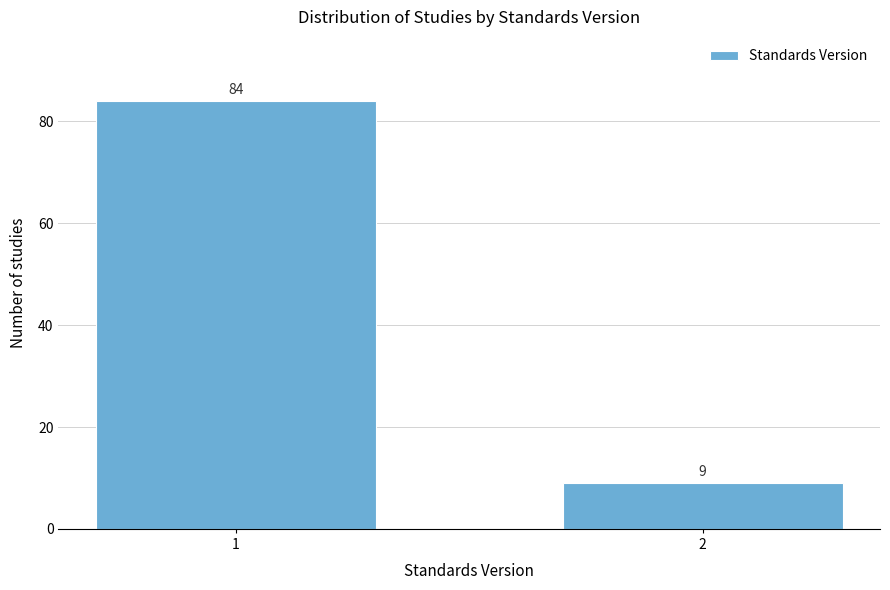

Reading right to left, what are all the values shown in this chart?

2=9	1=84